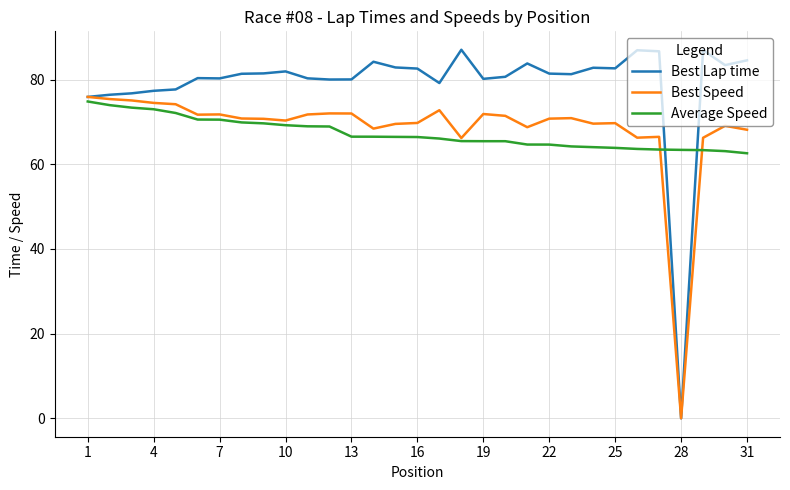

True or false: Best Lap time and Average Speed intersect in this chart.

True